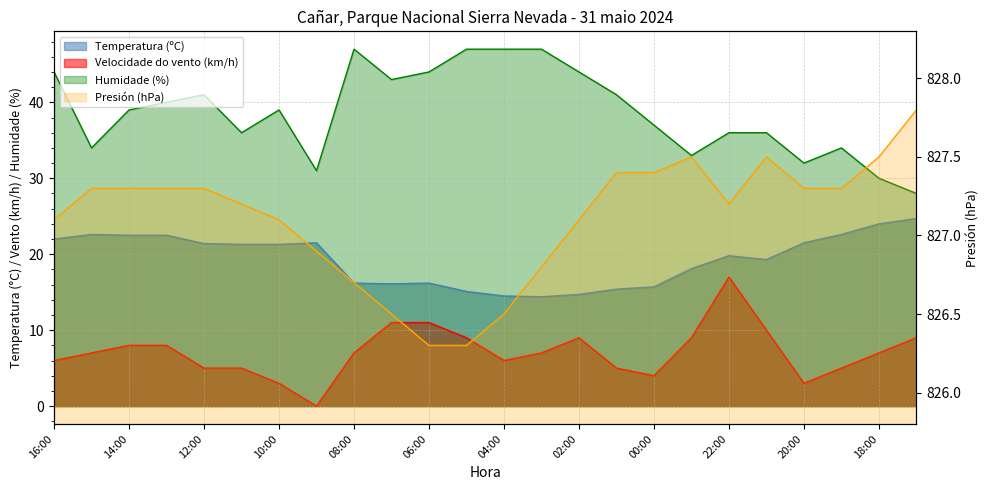

In Temperatura (ºC), how many points are higher than both neighbors (excluding endpoints)?

4